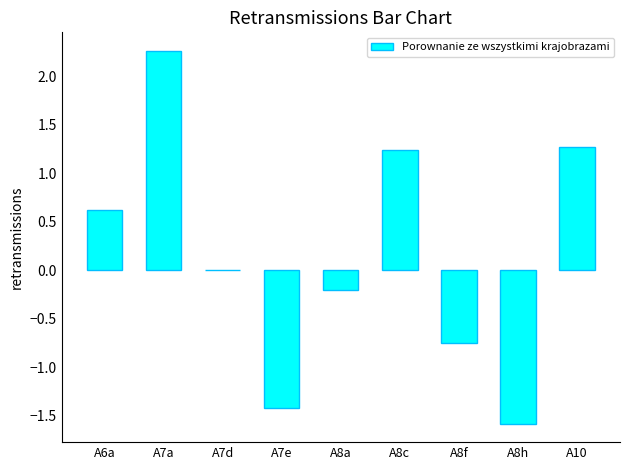

Is it true that the value at A8f is -0.4?

False